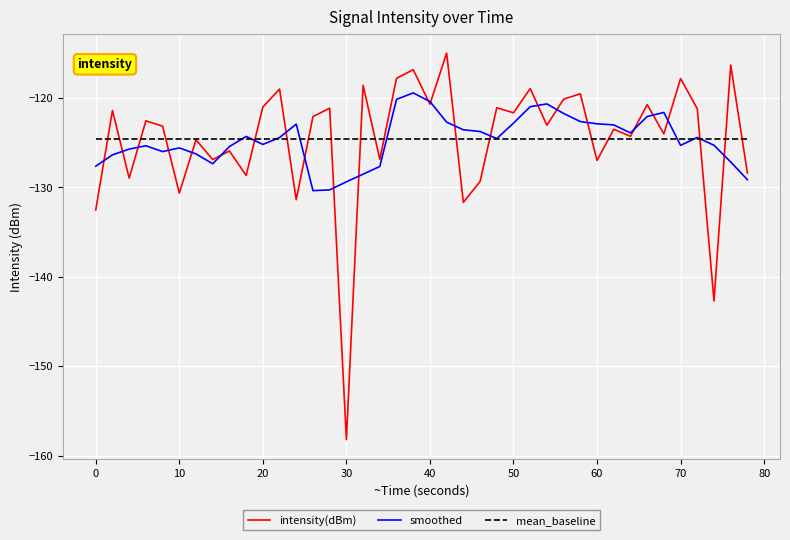

Rank the series by their maximum value, from highest to lowest.

intensity(dBm), smoothed, mean_baseline